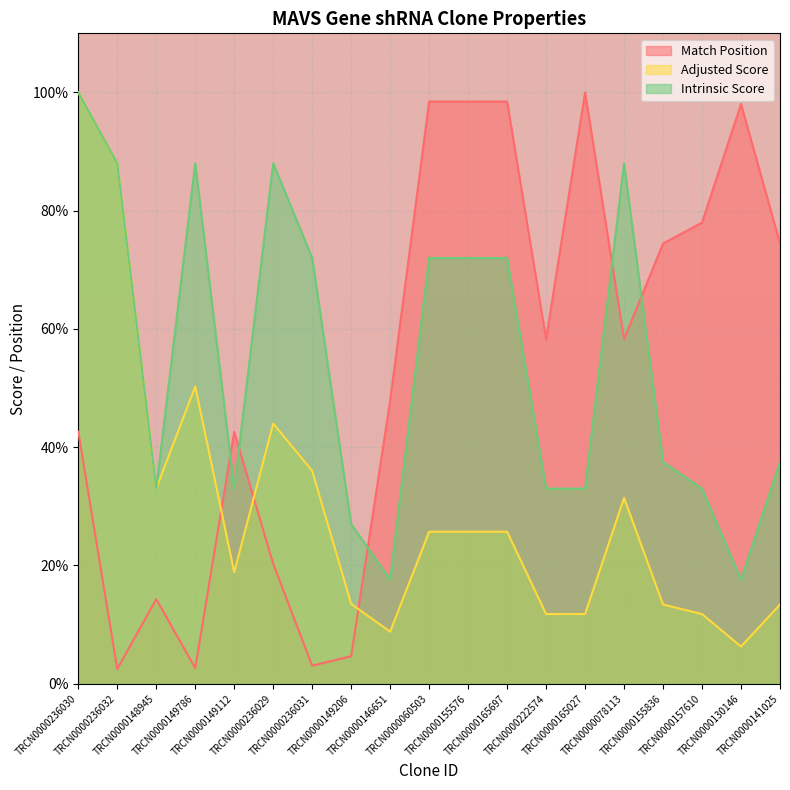

At which category does Intrinsic Score reach its first local peak?

TRCN0000149786